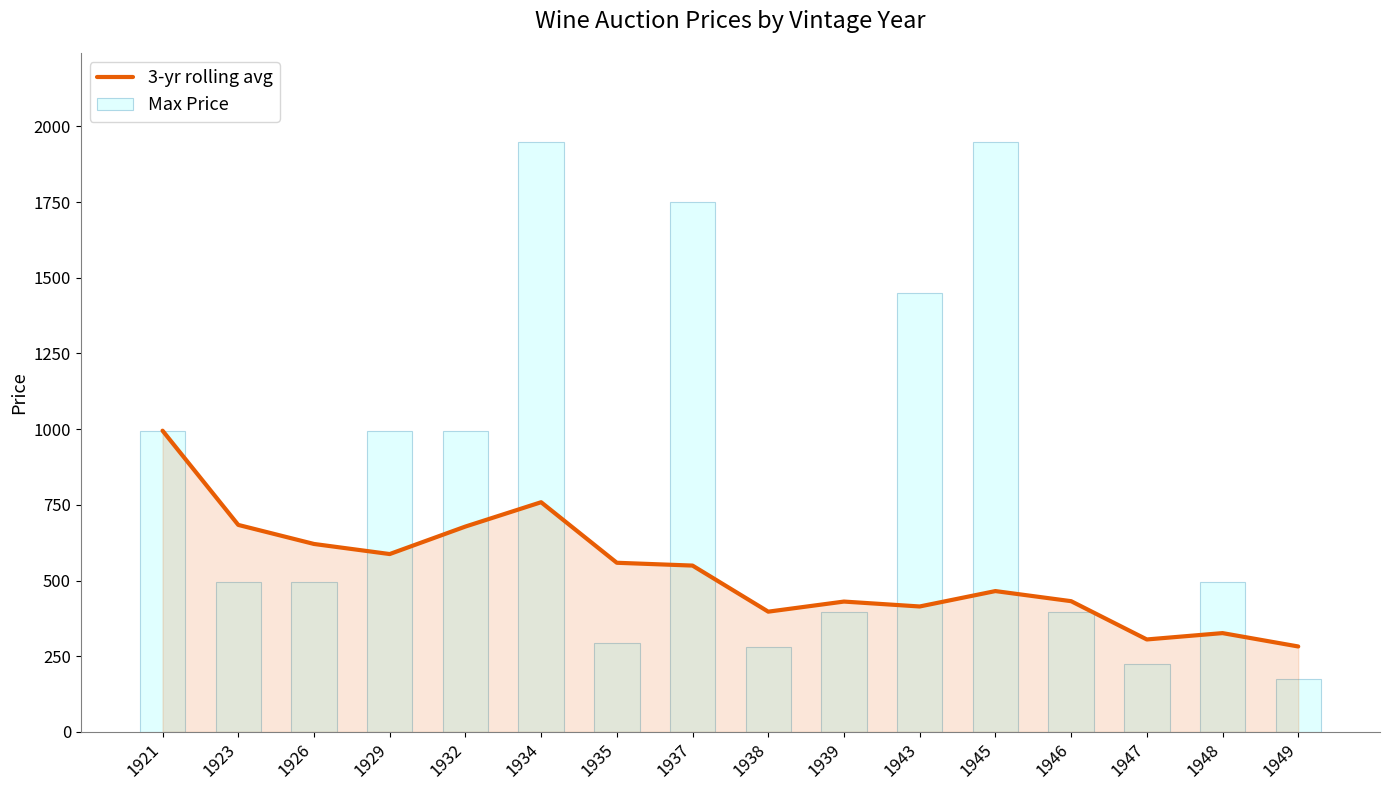

What is the difference between the highest and lowest values at 1947?

80.4